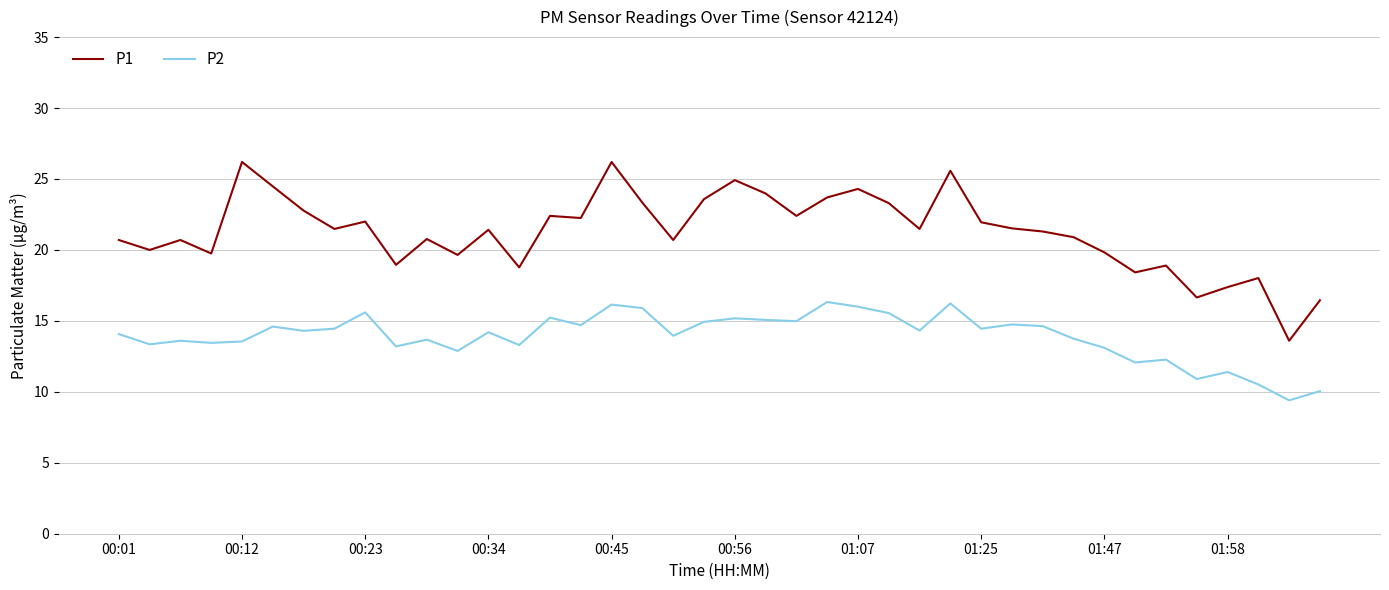

True or false: P2 and P1 cross at least once.

False